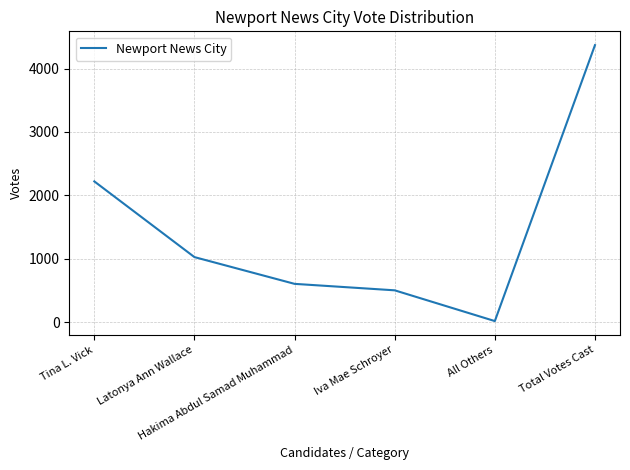

List the labels in order of value, smallest first.

All Others, Iva Mae Schroyer, Hakima Abdul Samad Muhammad, Latonya Ann Wallace, Tina L. Vick, Total Votes Cast